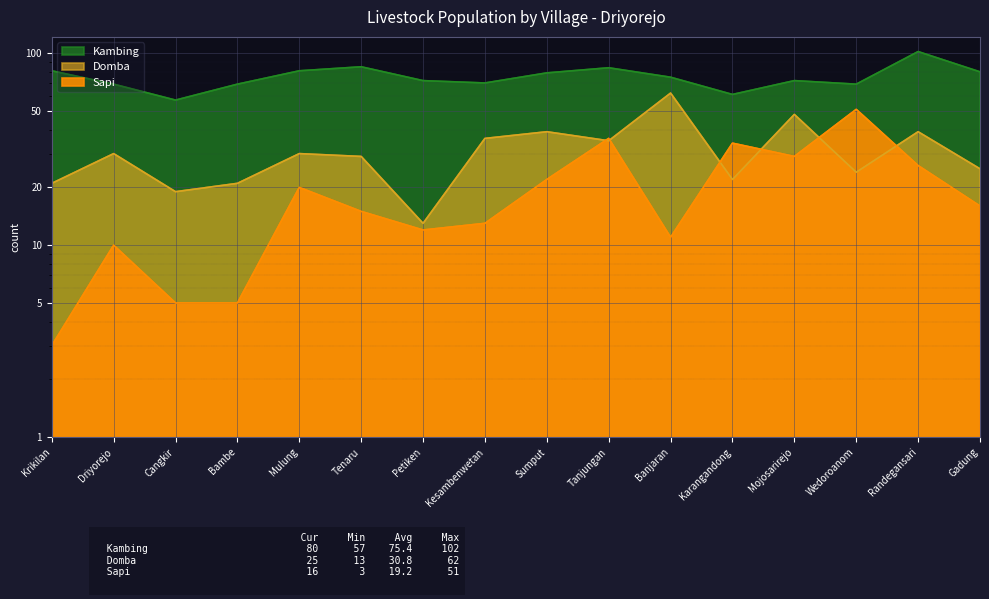

True or false: Sapi and Kambing intersect in this chart.

False